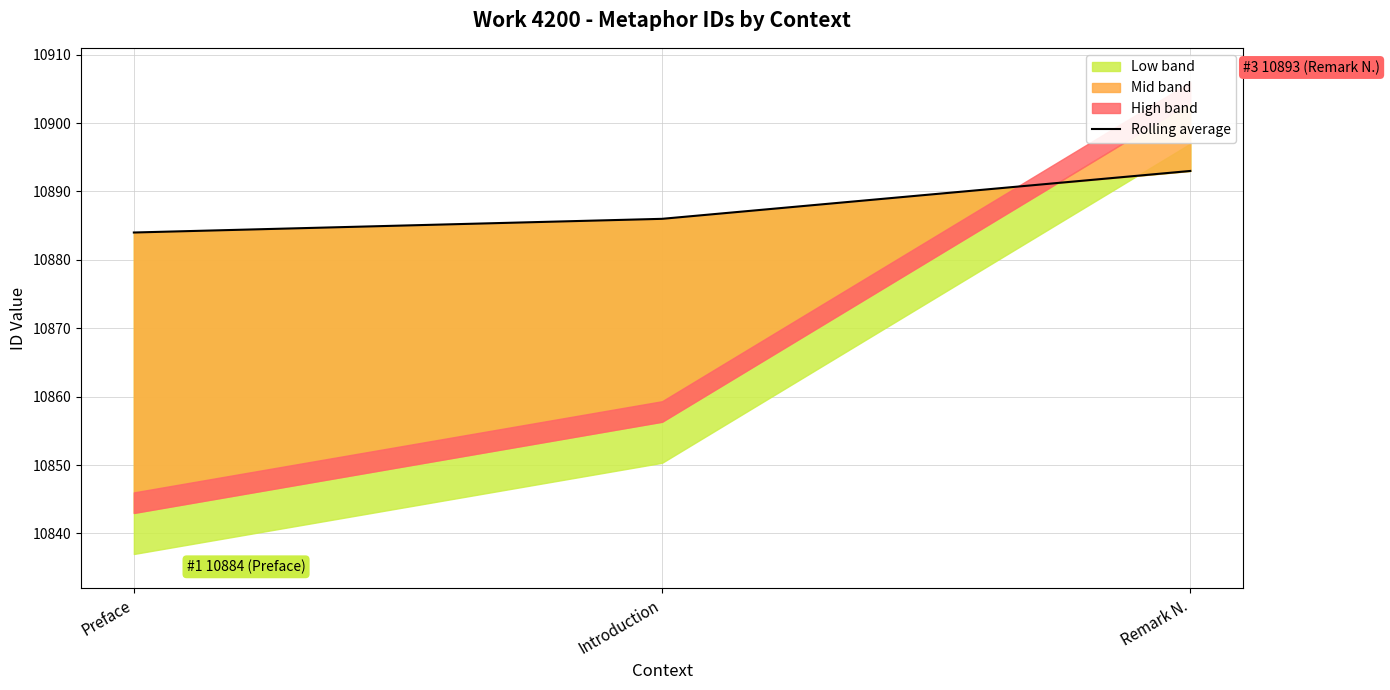

What is the value of the 3rd point from the left?

10893